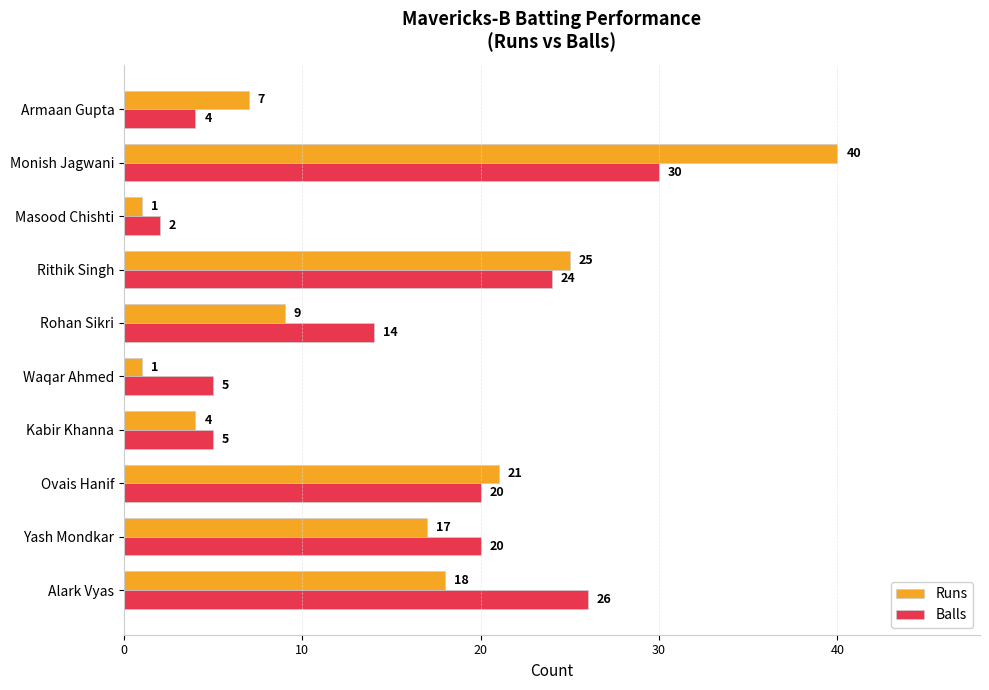

Which series has the largest range (max minus min)?

Runs